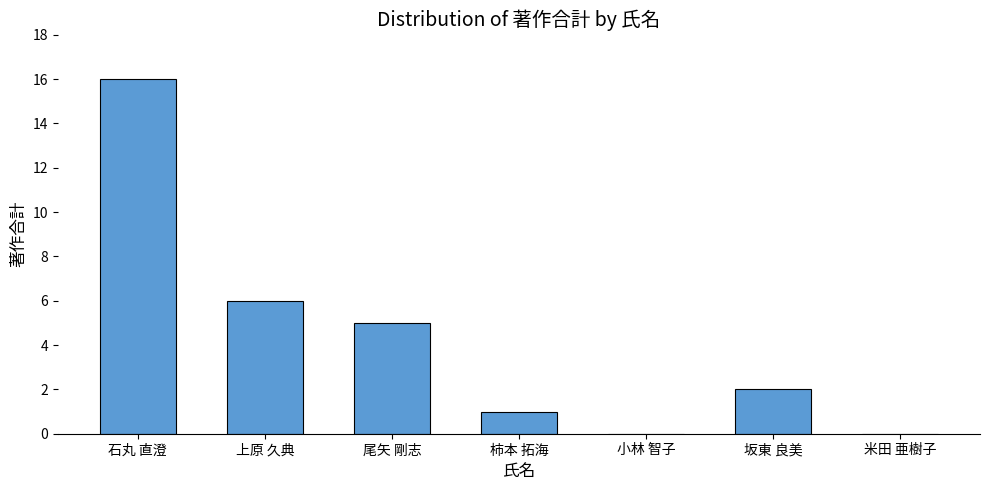

What is the greatest value displayed?

16